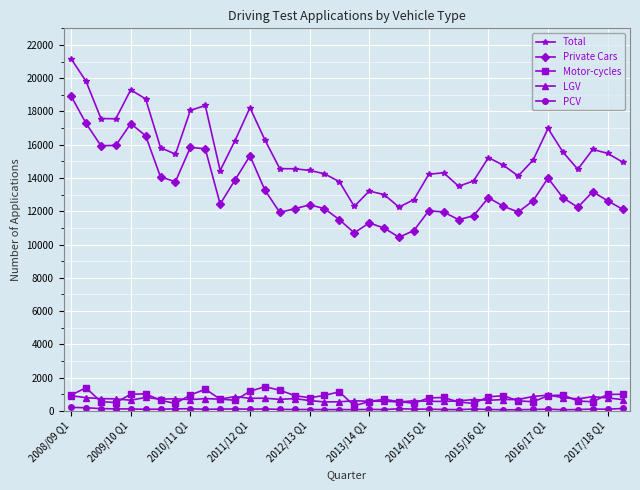

Which series has the largest total across all categories?

Total